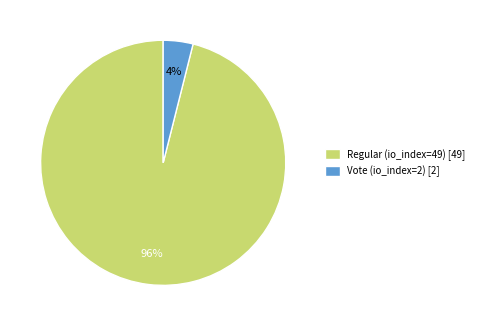

Rank the categories by value from highest to lowest.

Regular (io_index=49), Vote (io_index=2)